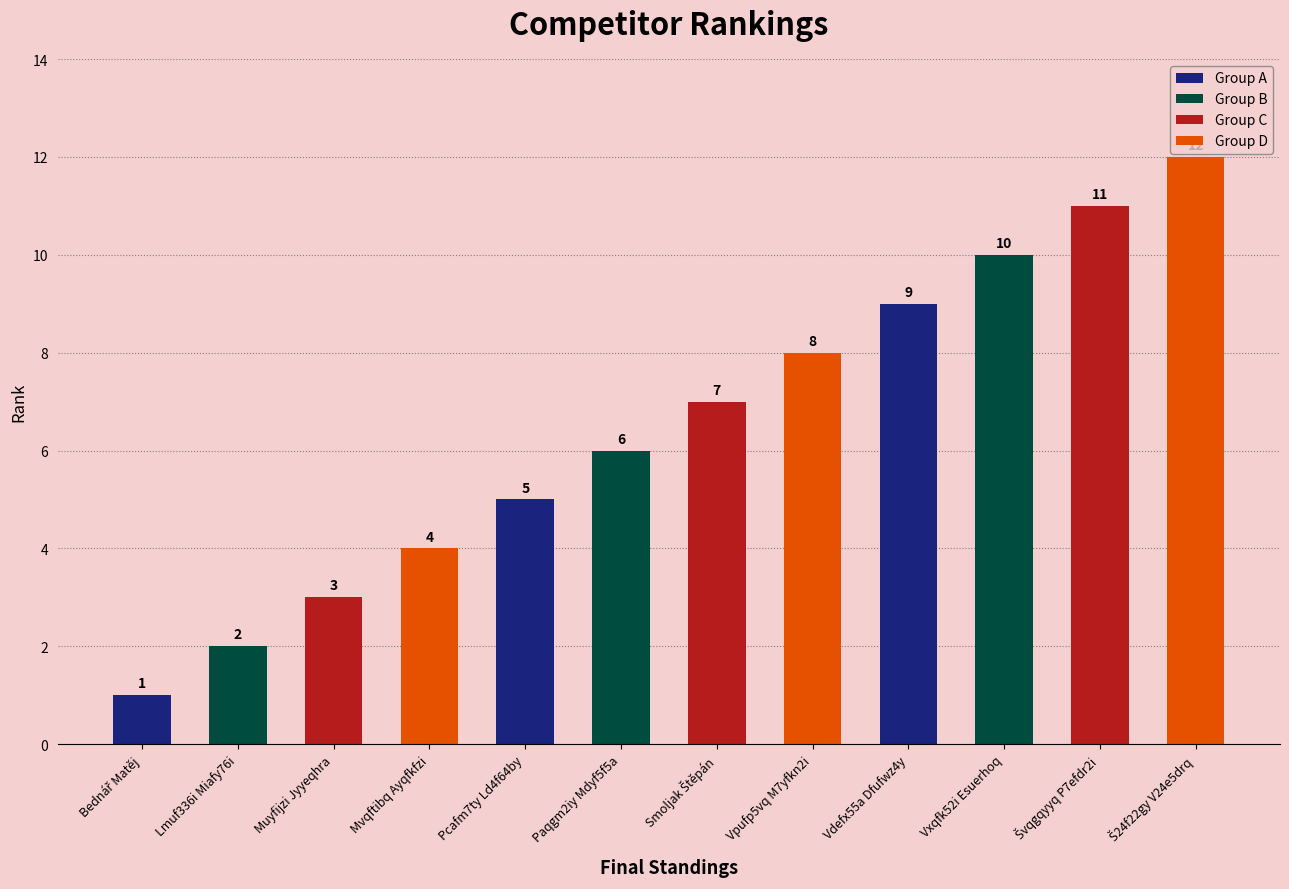

What is the sum of the values at Vdefx55a Dfufwz4y and Švqgqyyq P7efdr2i?

20